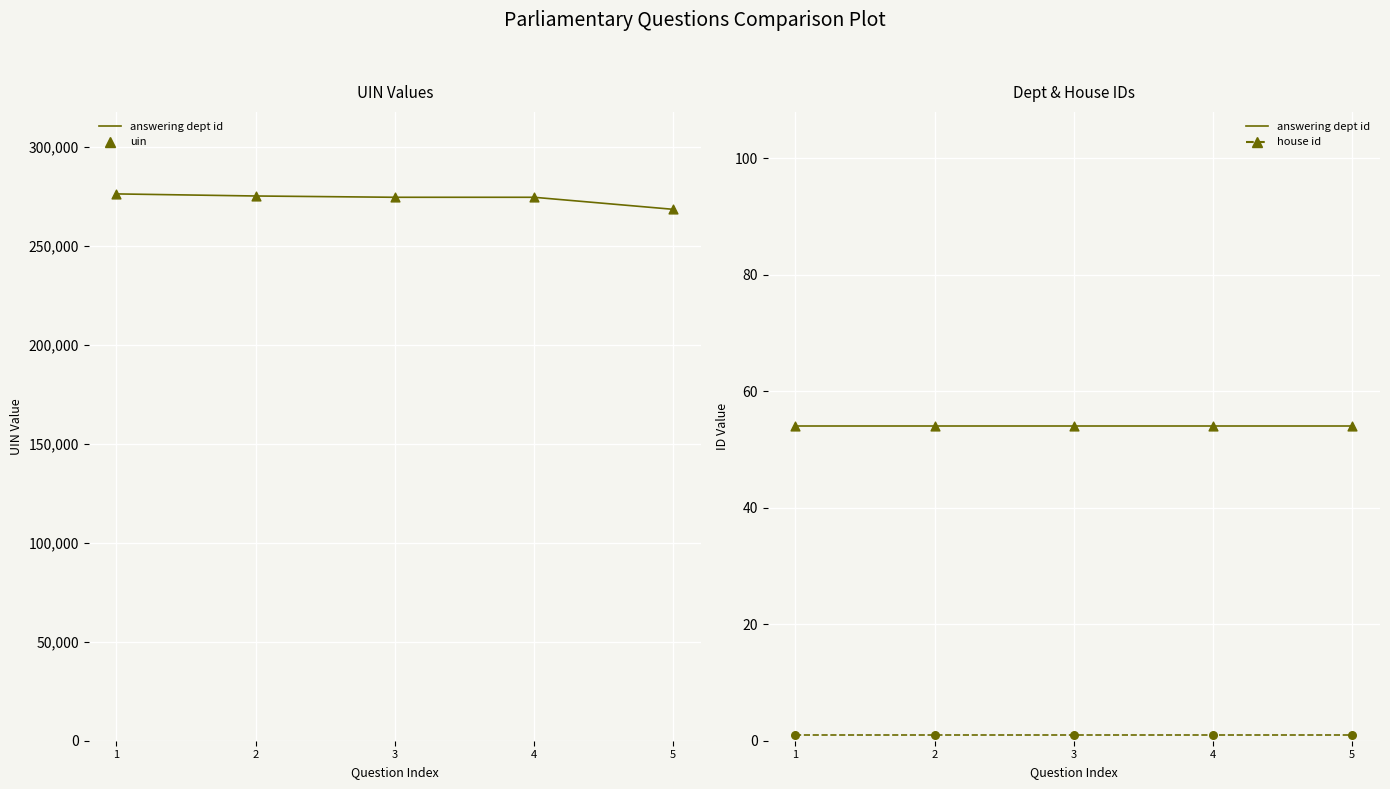

Which series reaches the minimum Y coordinate?

house id